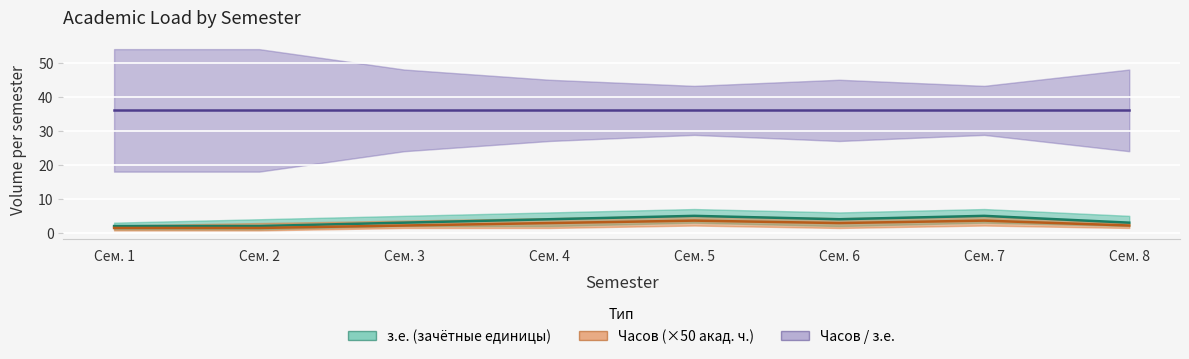

Rank the series by their maximum value, from highest to lowest.

Часов / з.е., з.е. (зачётные единицы), Часов (×50 акад. ч.)